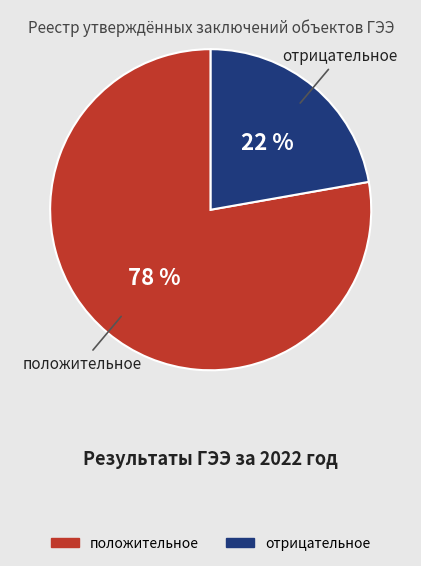

What percentage is the отрицательное slice, to the nearest percent?

22%